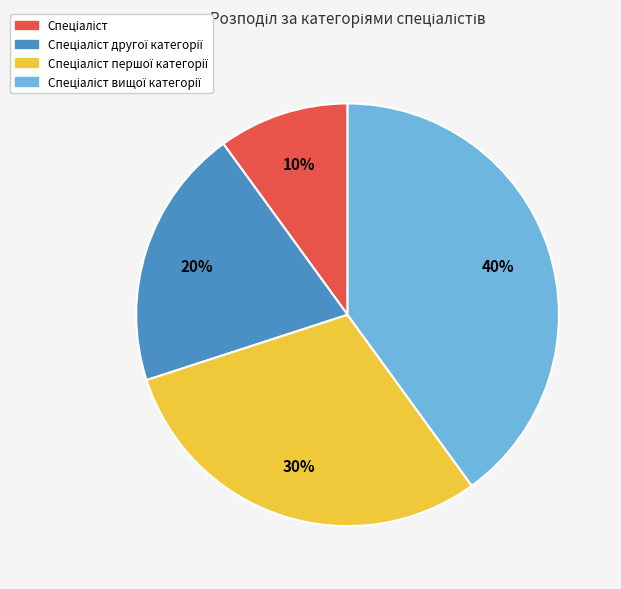

How many segments does this pie chart have?

4